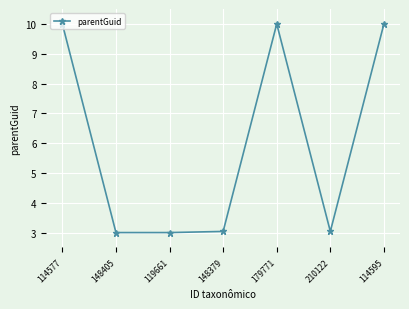

What position from the left is 148379?

4